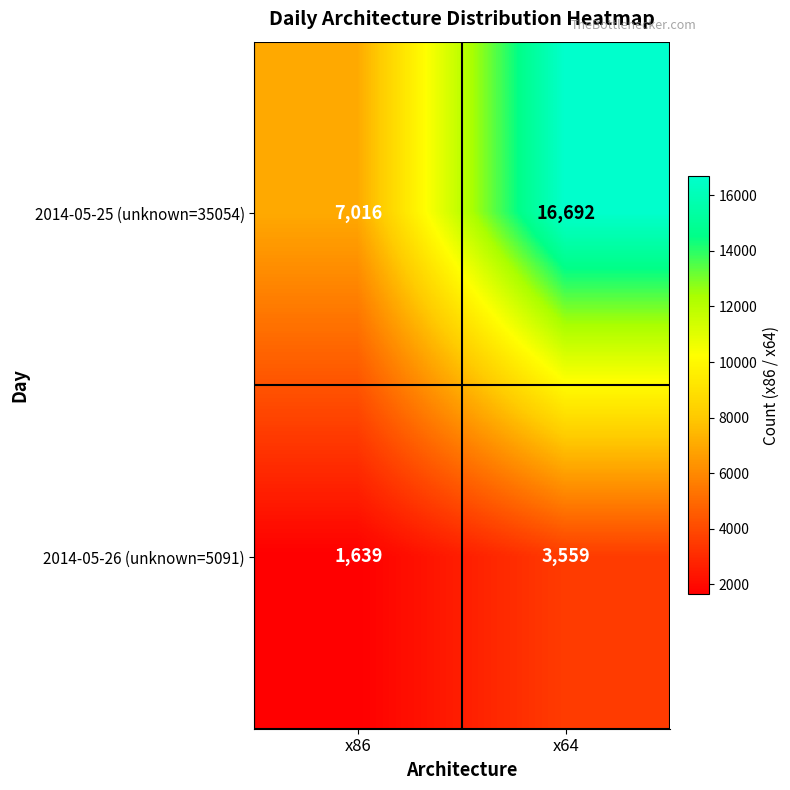

Reading left to right, extract all data points from this chart.

2014-05-25 (unknown=35054): x86=7016	x64=16692
2014-05-26 (unknown=5091): x86=1639	x64=3559